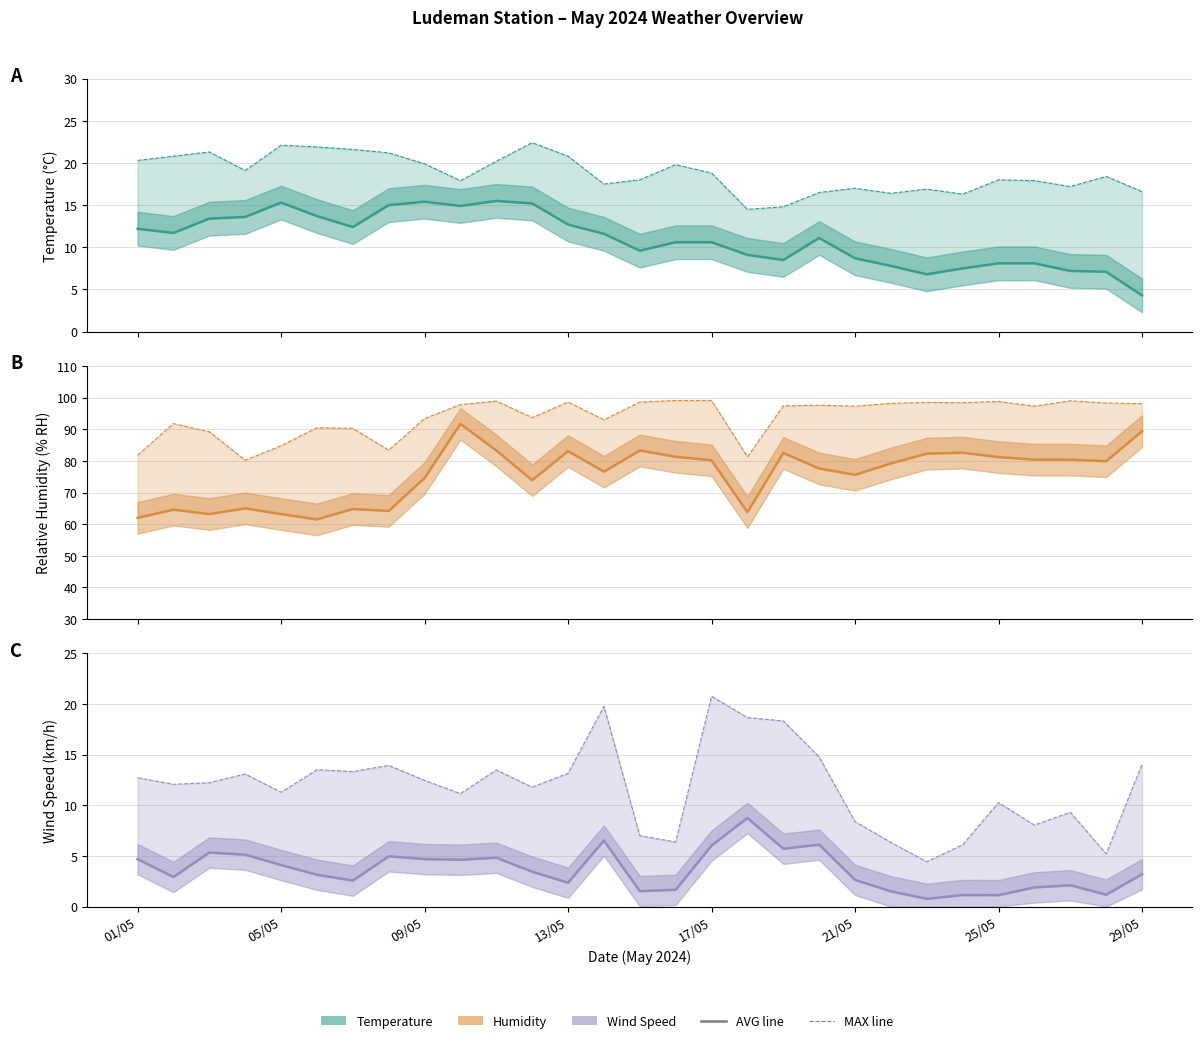

What is the difference between the highest and lowest values at 29/05?

94.9